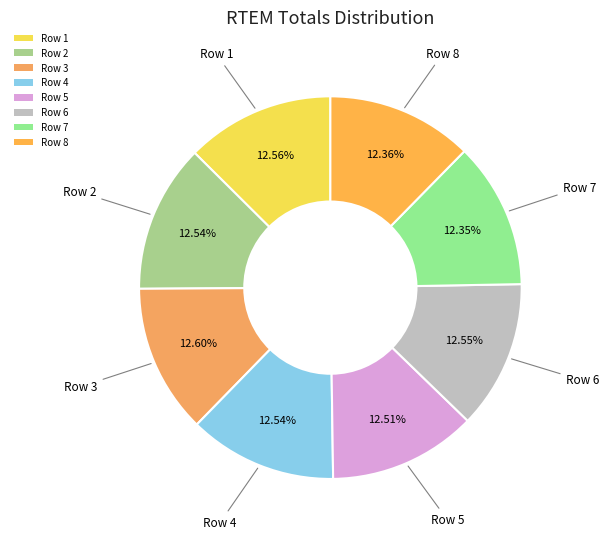

Approximately how many times larger is the value at Row 4 compared to Row 1?

1.0